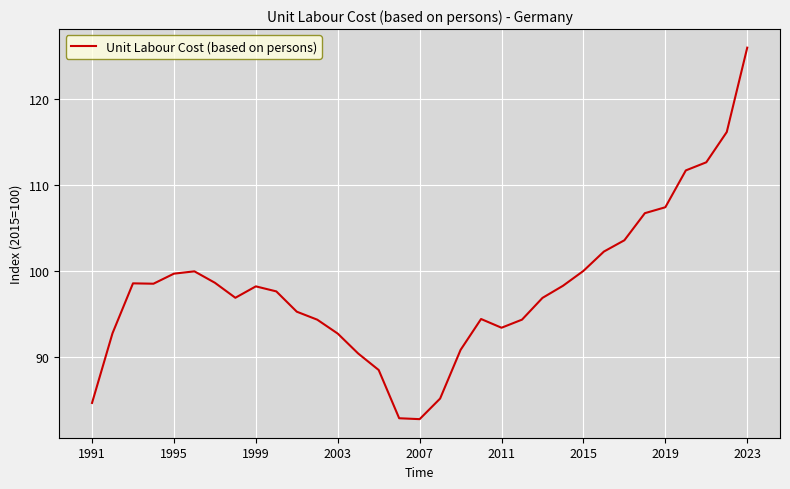

What is the maximum value shown in the chart?

126.0